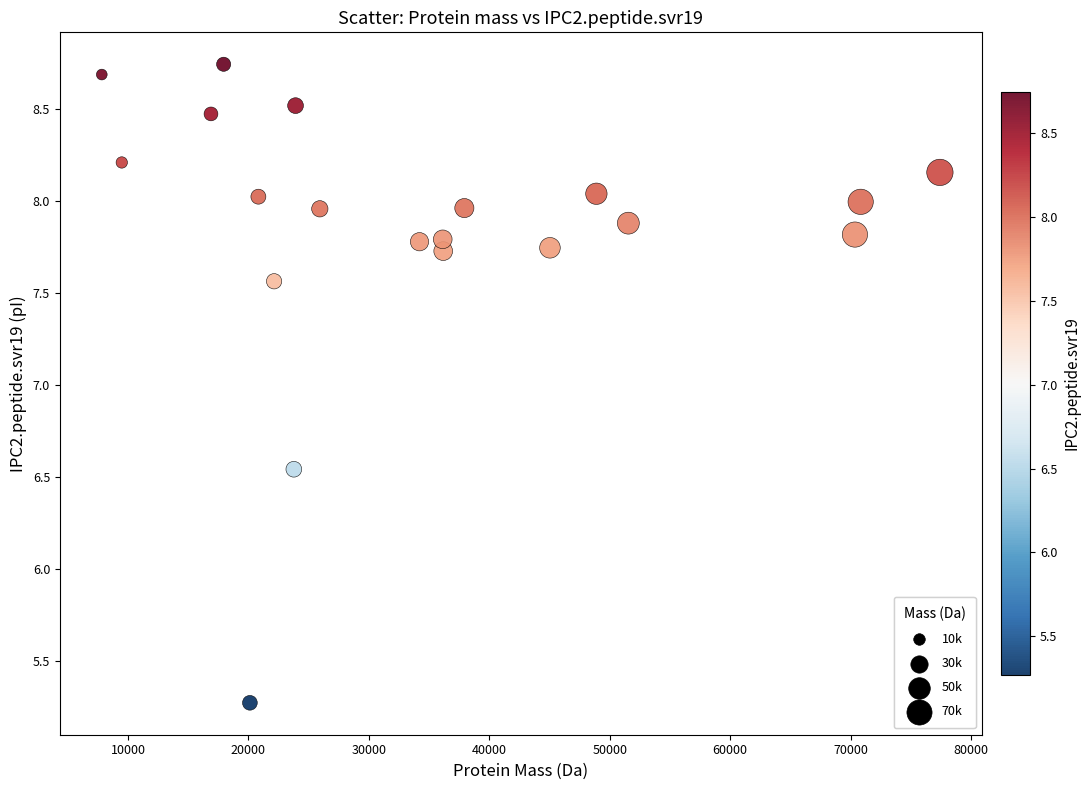

What is the range of Y values (max minus min)?

3.5